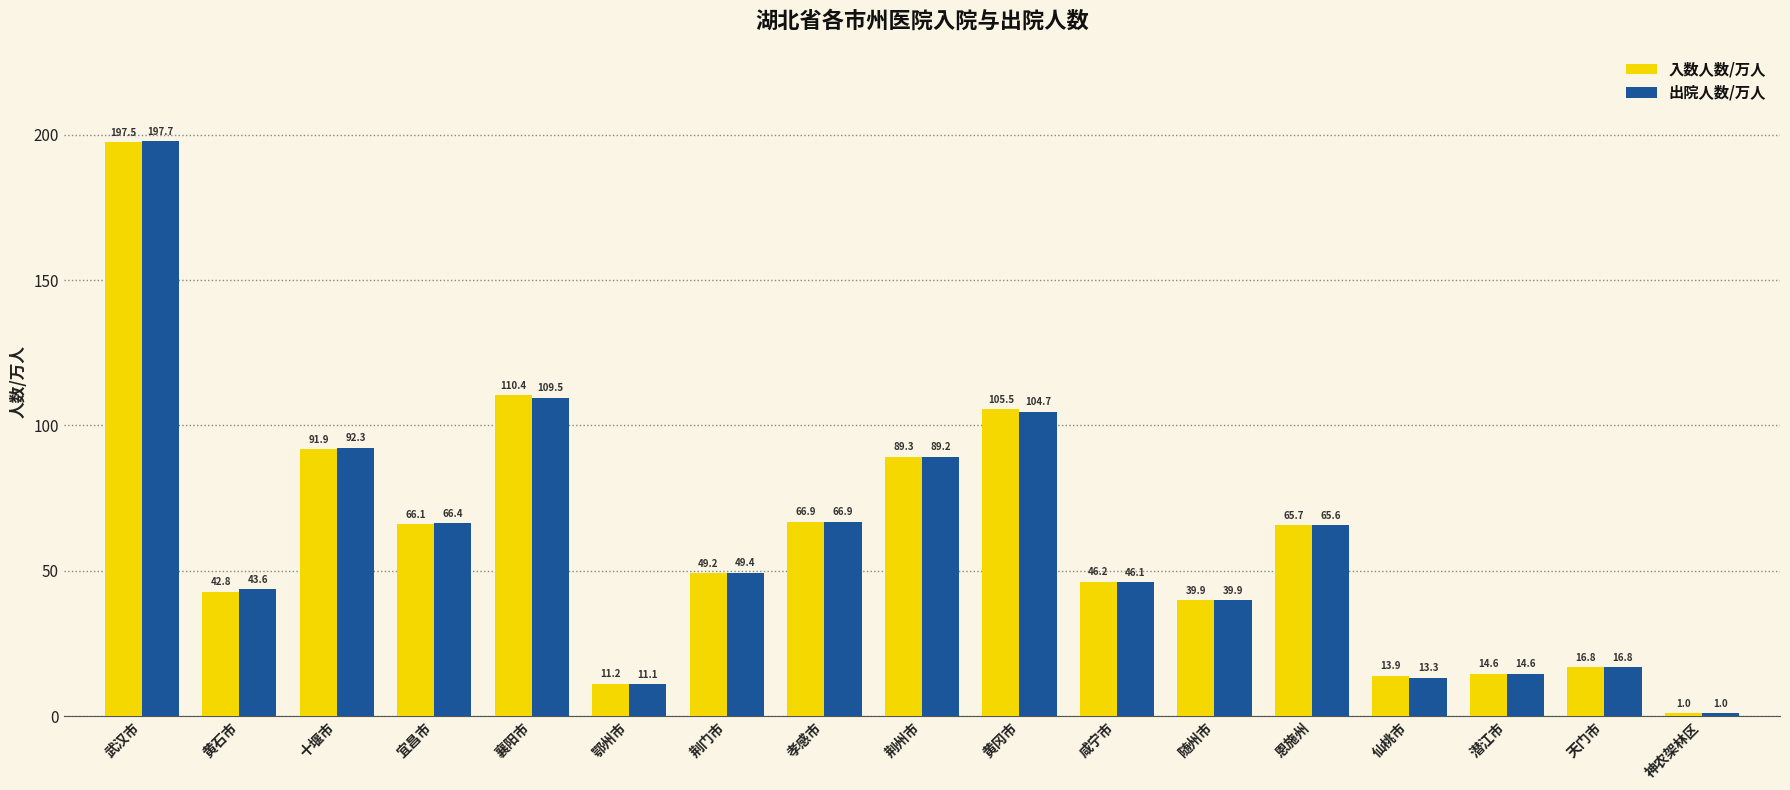

Which label corresponds to the largest value in the chart?

武汉市